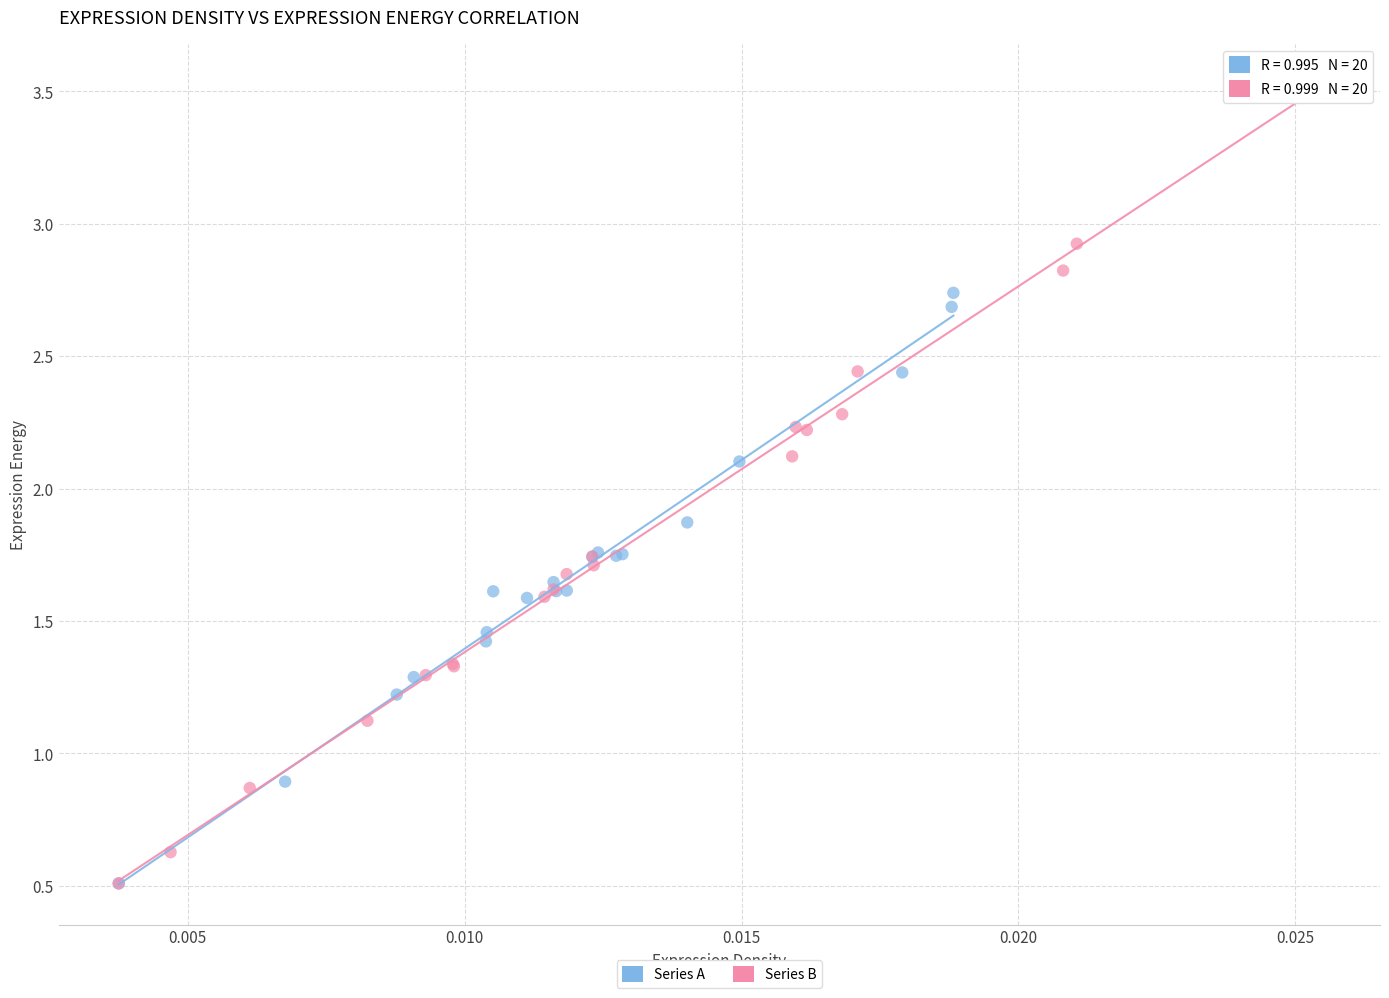

Which series has the widest spread of Y values?

Series B